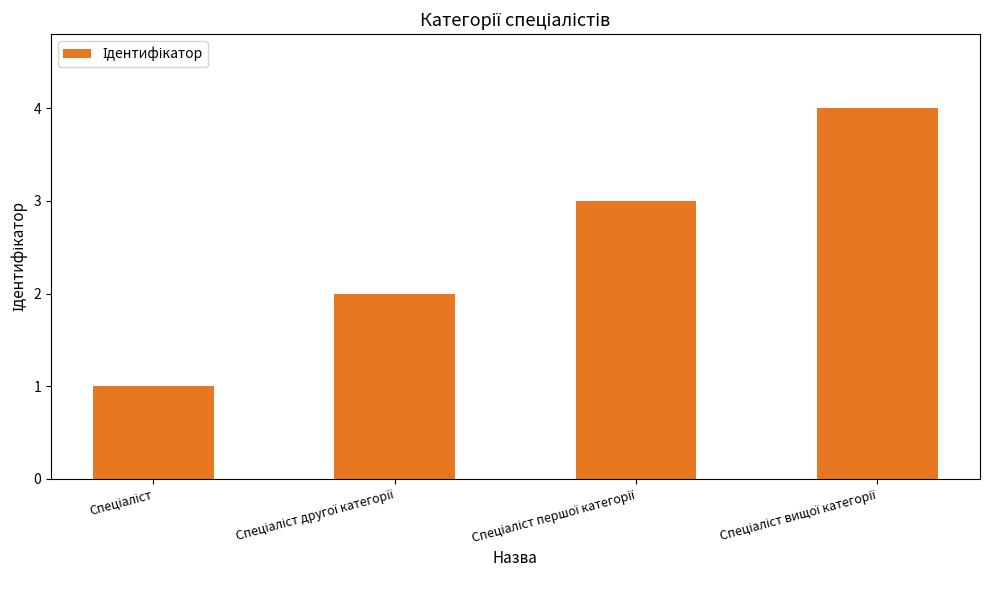

Reading right to left, extract all data points from this chart.

4	3	2	1